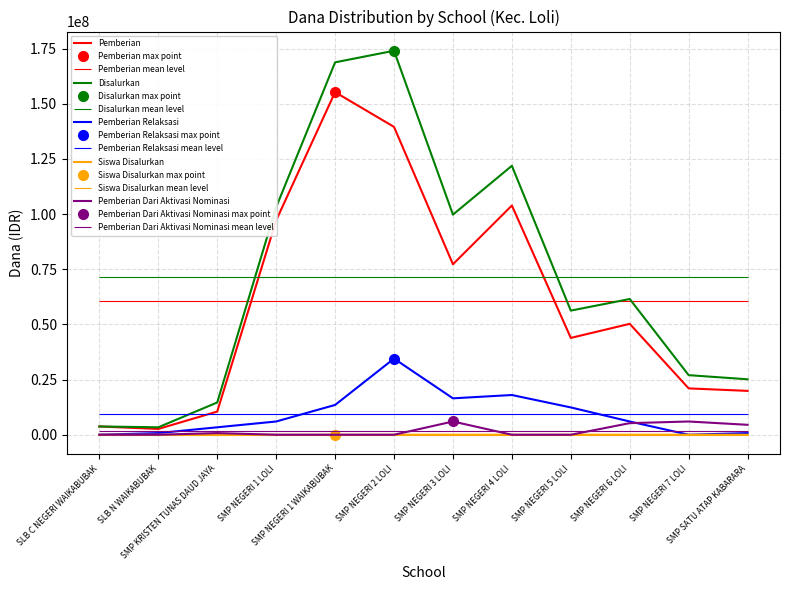

True or false: Siswa Disalurkan and Pemberian intersect in this chart.

False